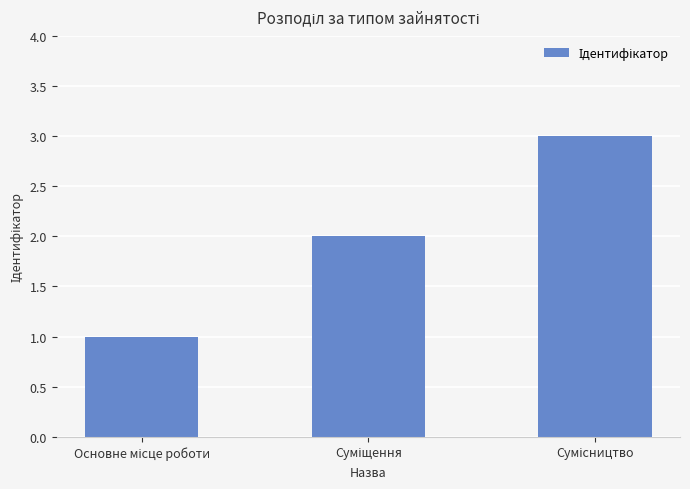

What is the greatest value displayed?

3